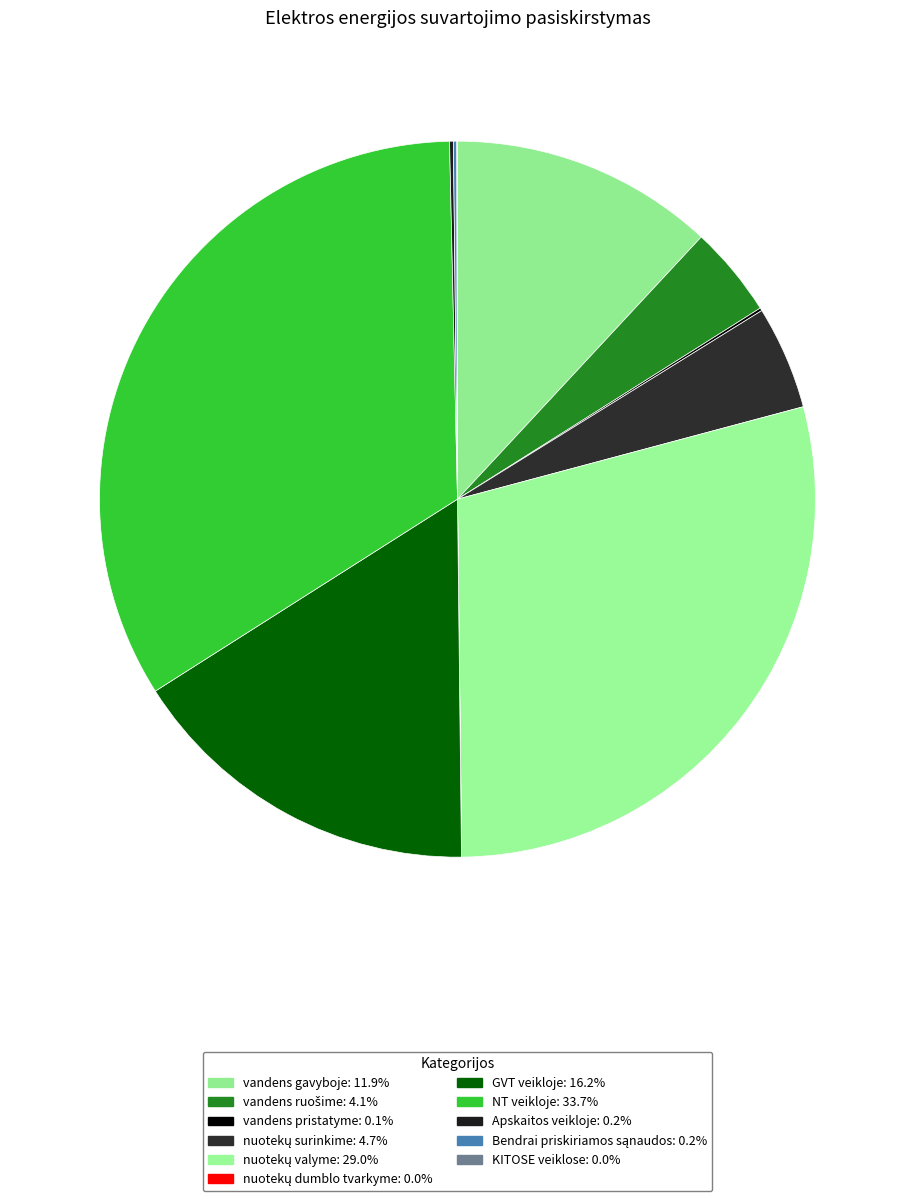

Rank the categories by value from highest to lowest.

NT veikloje, nuotekų valyme, GVT veikloje, vandens gavyboje, nuotekų surinkime, vandens ruošime, Apskaitos veikloje, Bendrai priskiriamos sąnaudos, vandens pristatyme, KITOSE veiklose, nuotekų dumblo tvarkyme